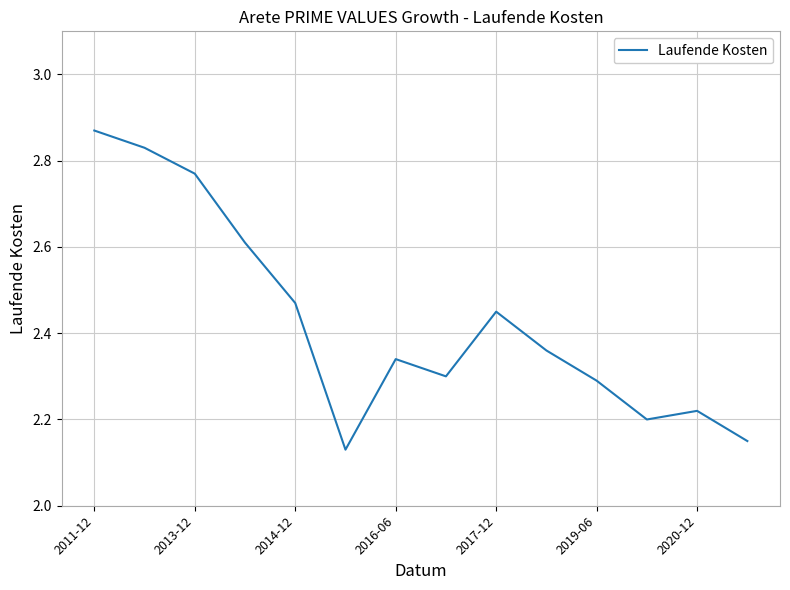

What is the difference between the maximum and minimum values?

0.7